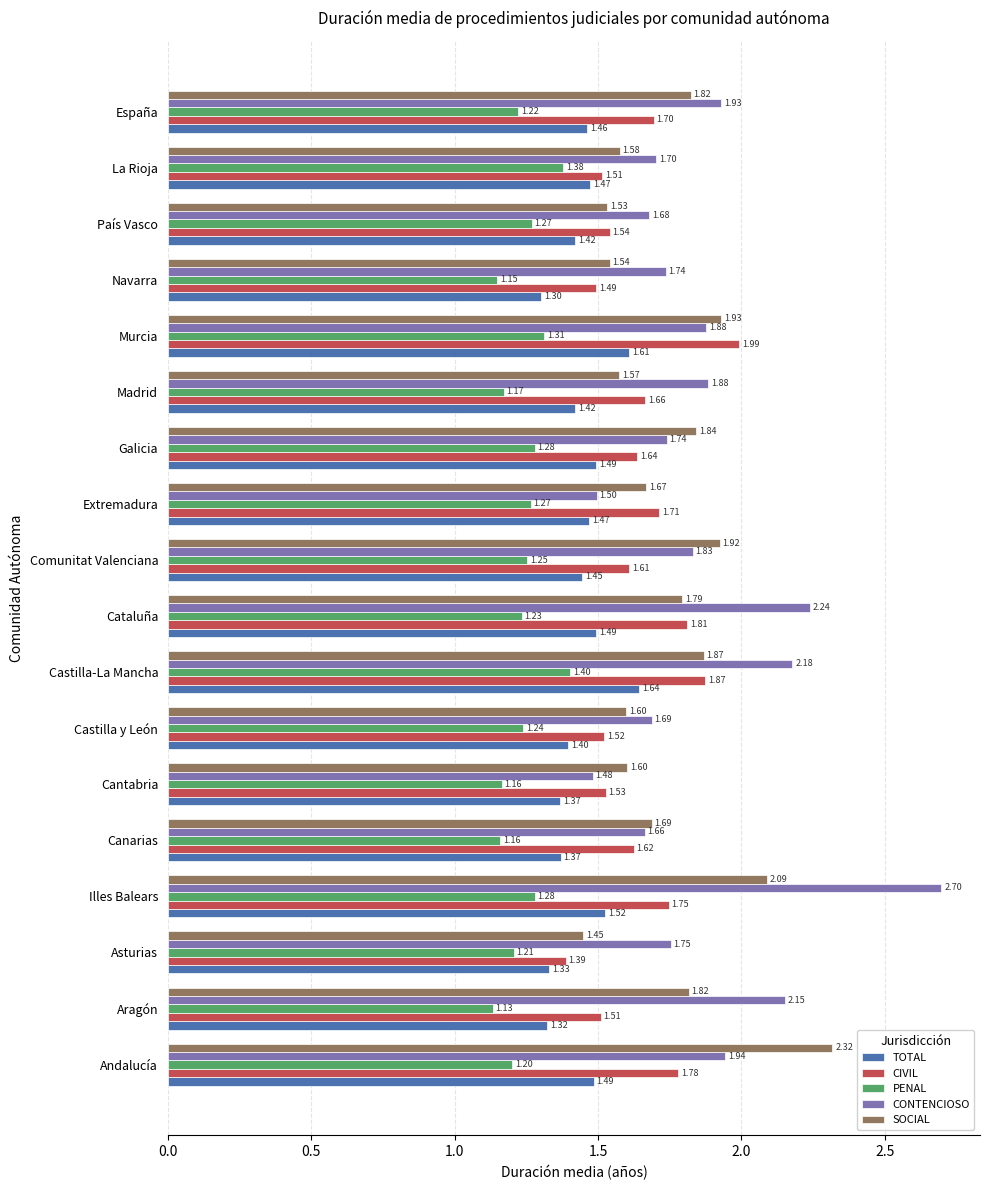

What is the difference between the maximum and second lowest values in the TOTAL series?

0.3